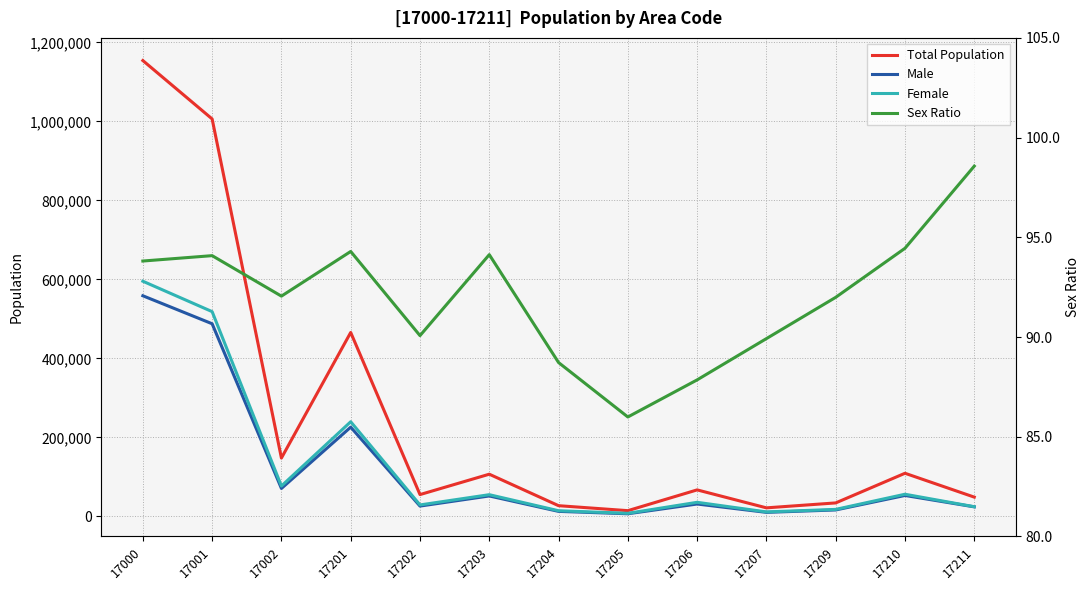

Rank the series at 17206 from highest to lowest value.

Total Population, Female, Male, Sex Ratio